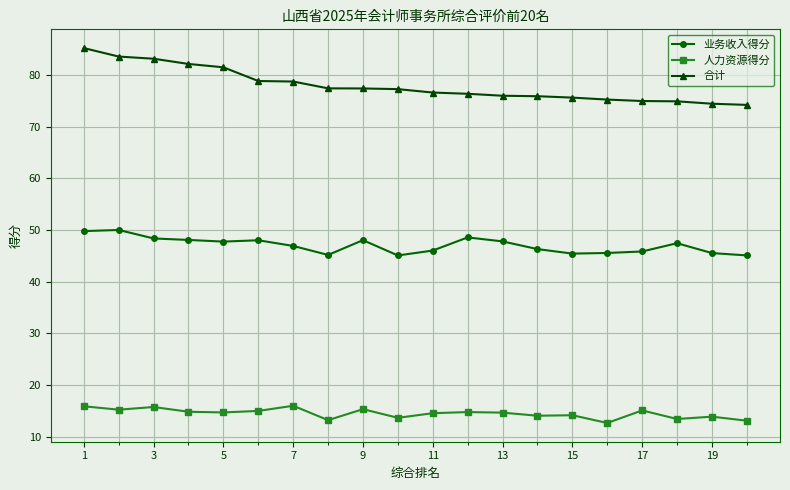

What is the average value of the 业务收入得分 series?

47.0